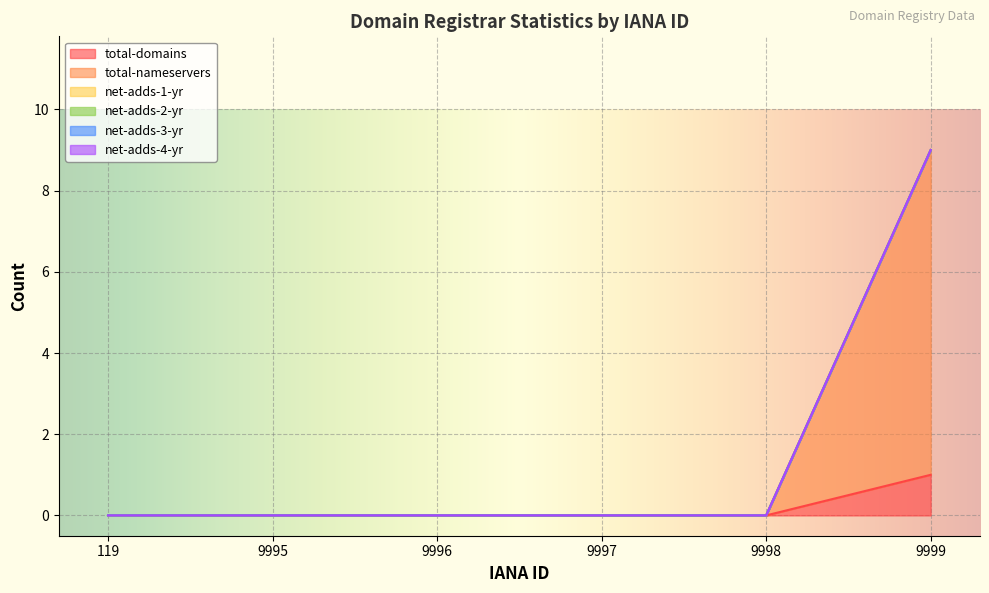

Rank the categories by total-domains value from highest to lowest.

9999, 119, 9995, 9996, 9997, 9998